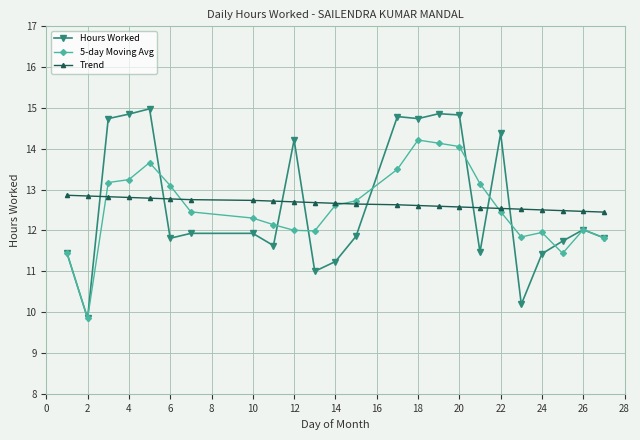

True or false: Hours Worked has more than 2 points higher than both neighbors.

True